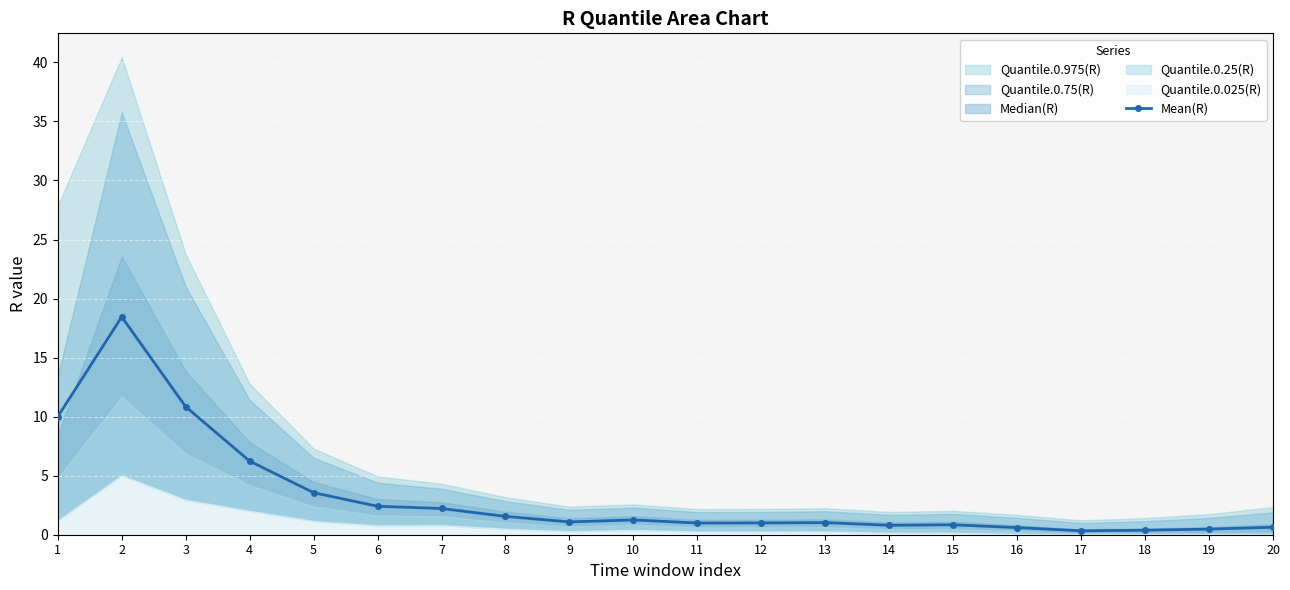

What is the change in value from 4 to 9?

-5.2